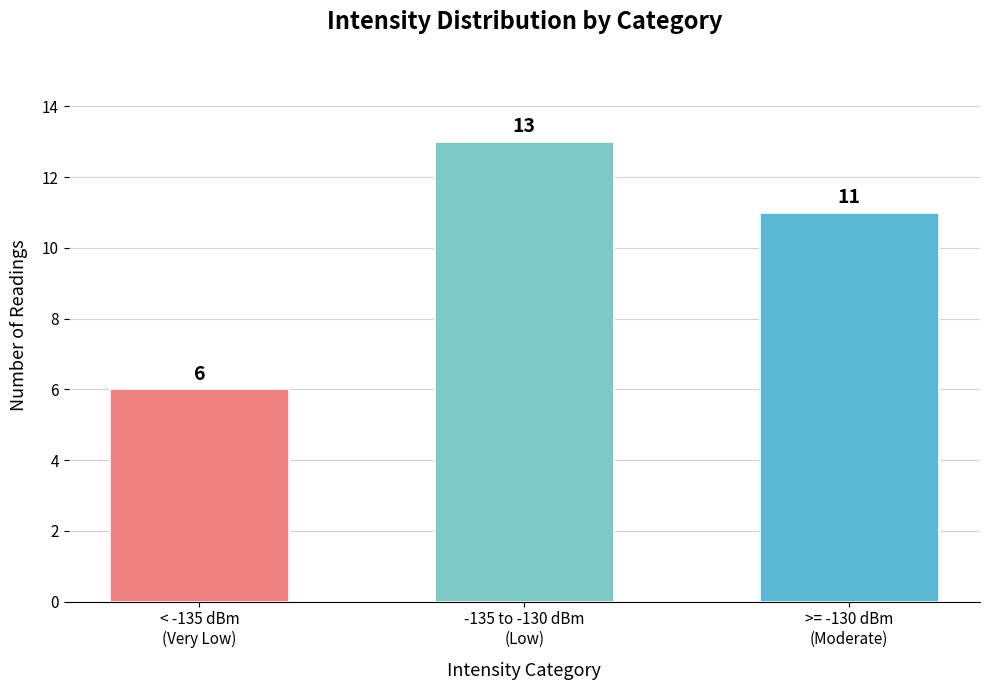

What position from the right is -135 to -130 dBm
(Low)?

2